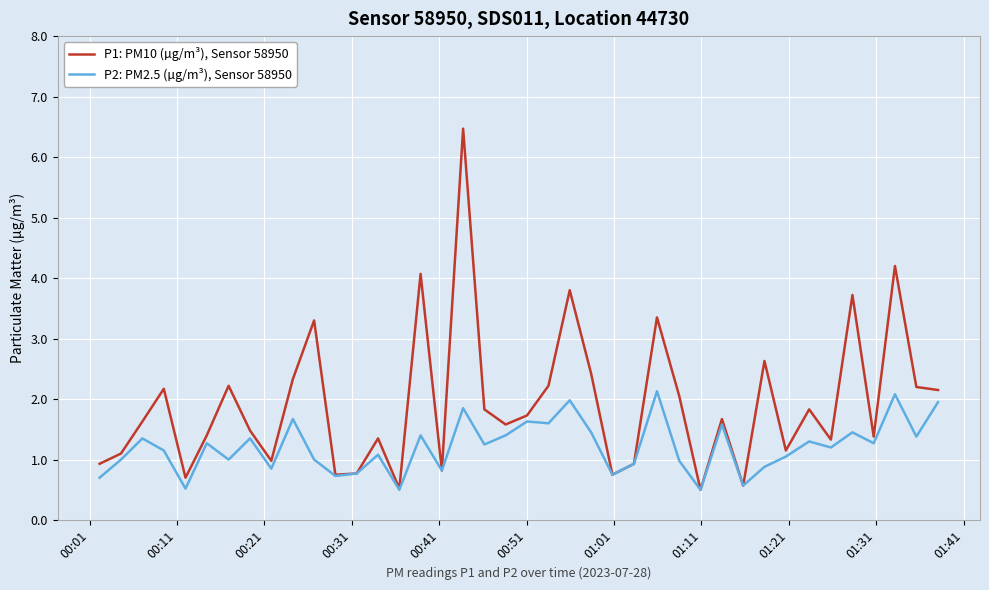

List the series in order of their overall mean, highest first.

P1: PM10 (µg/m³), Sensor 58950, P2: PM2.5 (µg/m³), Sensor 58950